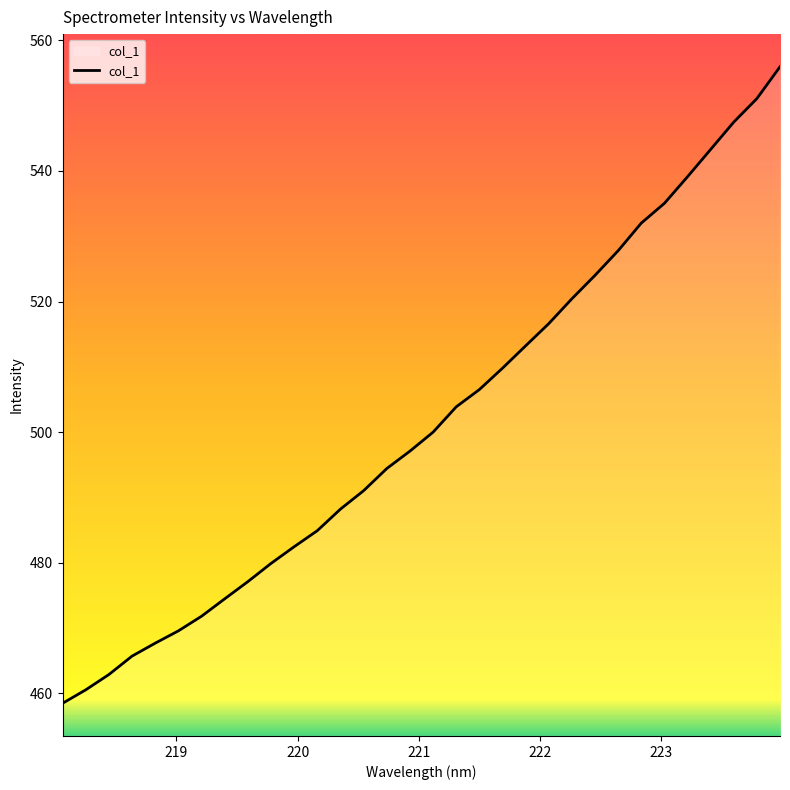

What is the maximum value shown in the chart?

556.0